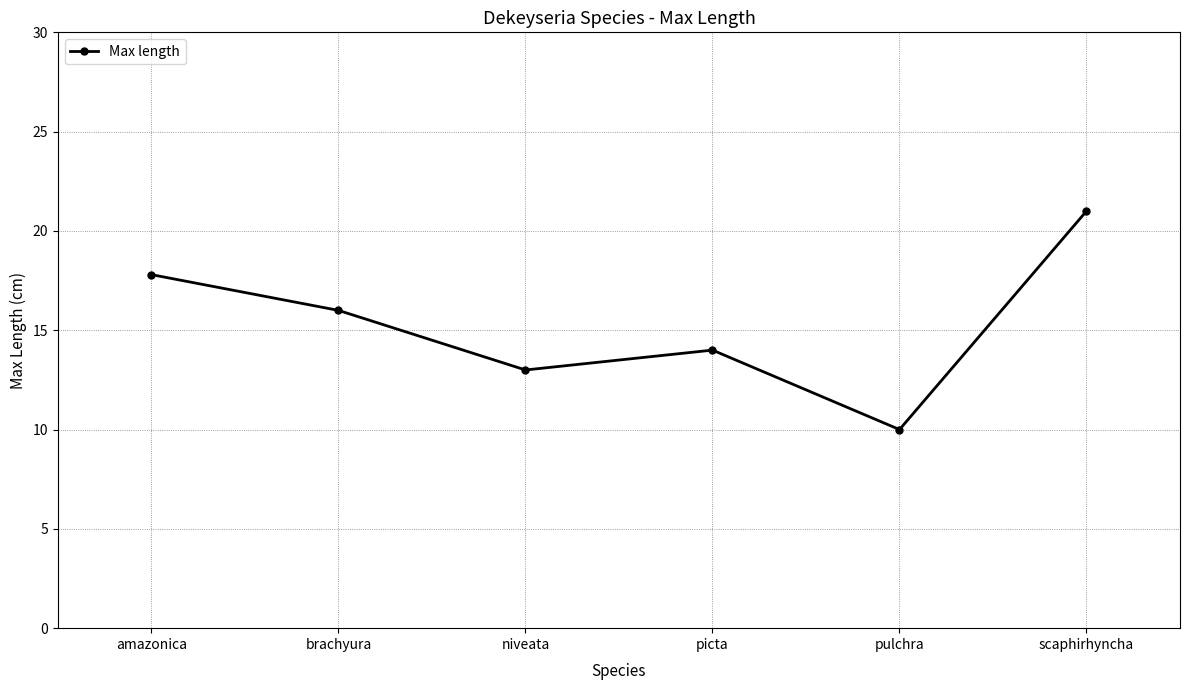

Read the value at amazonica.

17.8